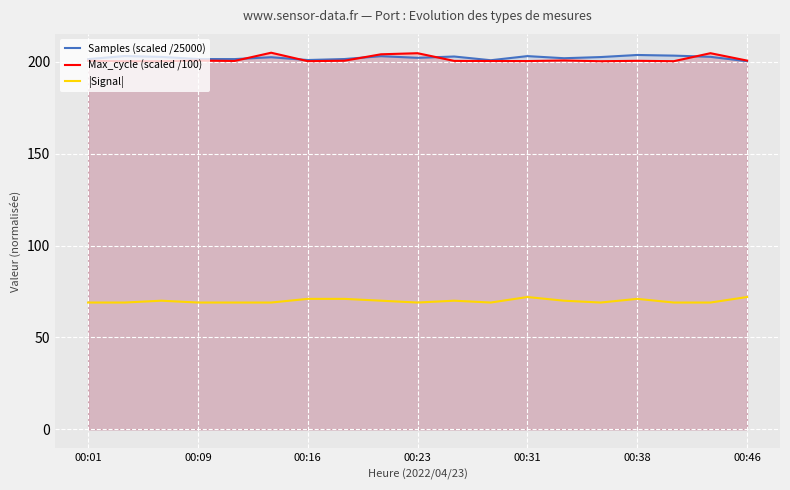

What is the spread (max minus min) of values at 00:46?

128.6